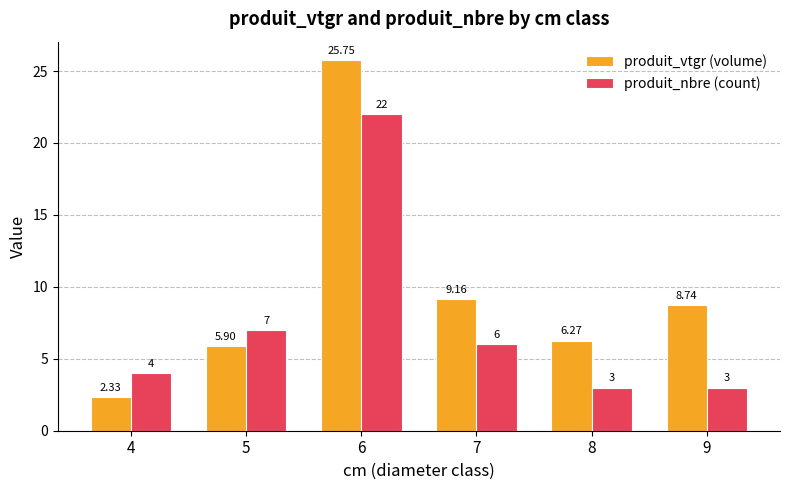

The value of produit_nbre (count) at 9 is 5.0. True or false?

False